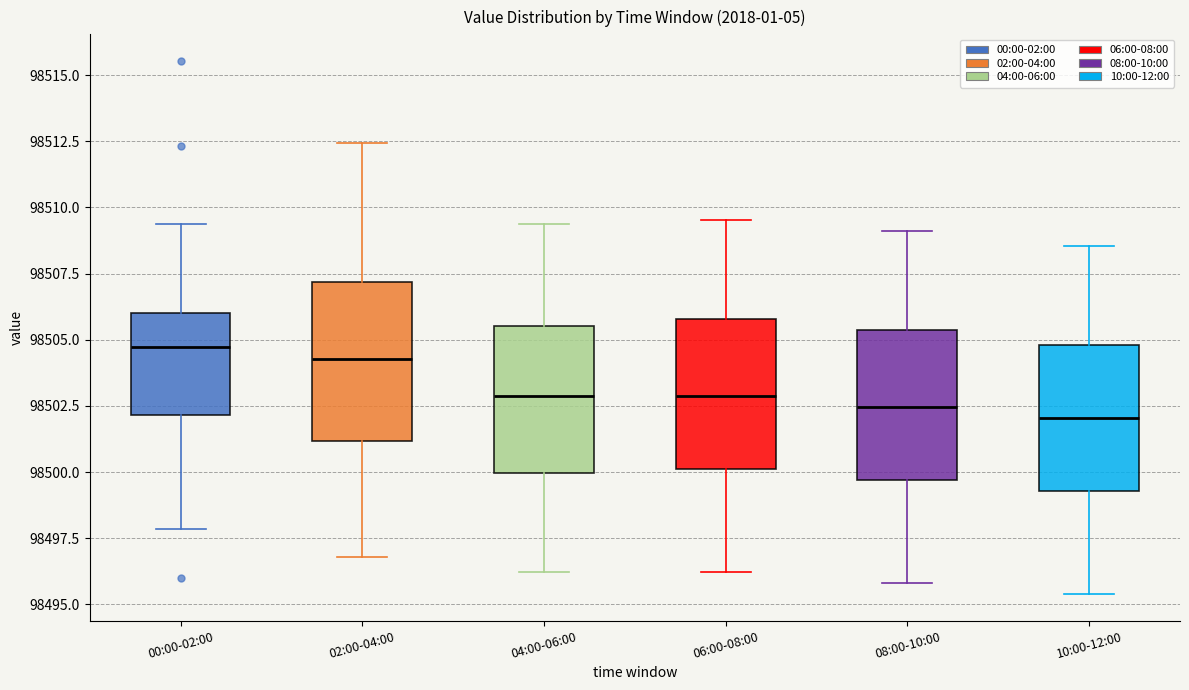

Reading left to right, read every box against the y-axis: the position of its median line, the range the box covers, and the ends of its whiskers. The values are not printed on the chart, so give them approximately, as read against the axis.

00:00-02:00: median 98504.5, box 98502.0 to 98506.0, whiskers 98498.0 to 98509.5
02:00-04:00: median 98504.5, box 98501.0 to 98507.0, whiskers 98497.0 to 98512.5
04:00-06:00: median 98503.0, box 98500.0 to 98505.5, whiskers 98496.0 to 98509.5
06:00-08:00: median 98503.0, box 98500.0 to 98506.0, whiskers 98496.0 to 98509.5
08:00-10:00: median 98502.5, box 98499.5 to 98505.5, whiskers 98496.0 to 98509.0
10:00-12:00: median 98502.0, box 98499.5 to 98505.0, whiskers 98495.5 to 98508.5